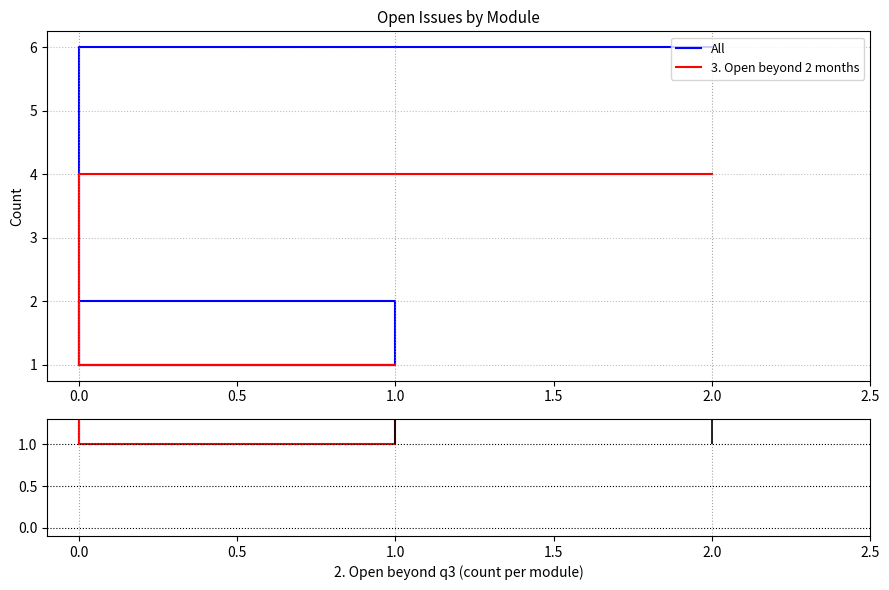

True or false: All / Open 2mo and All intersect in this chart.

False